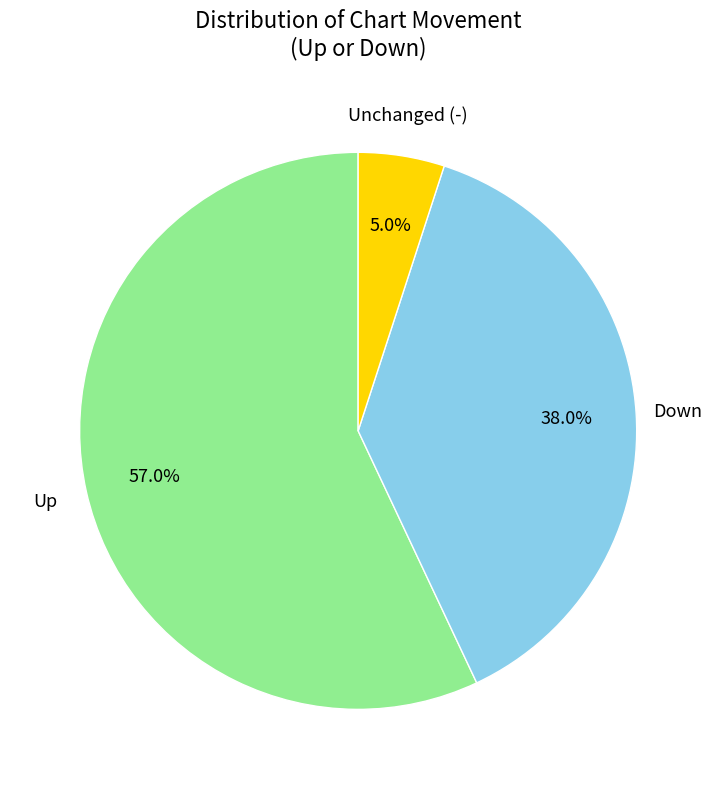

To the nearest percent, what is the difference between the largest and smallest slice percentages?

52%